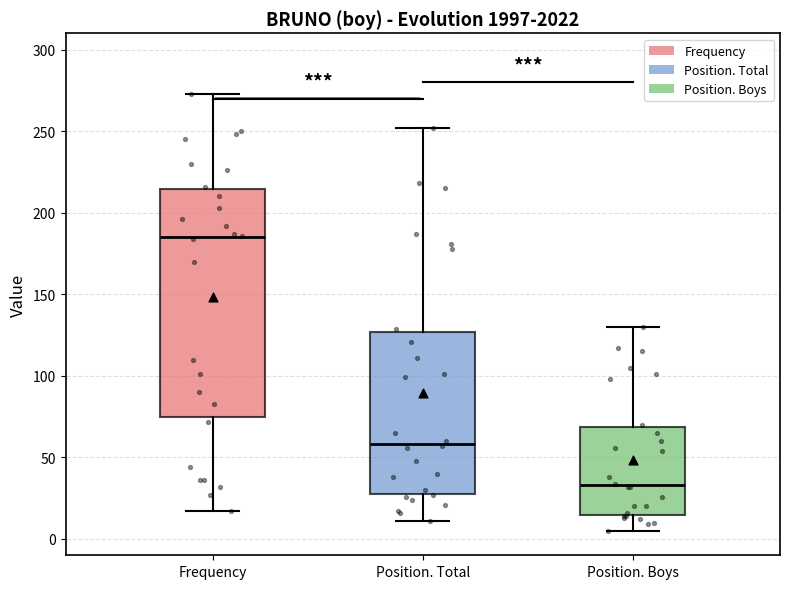

Which box is the tallest, from its lower edge to its upper edge?

Frequency